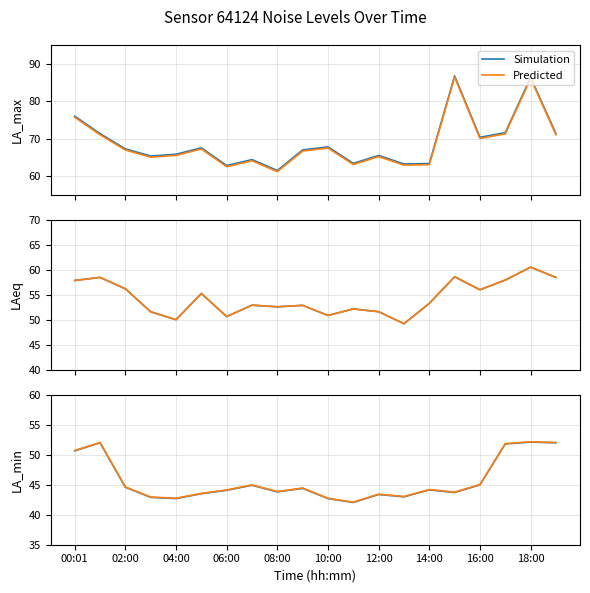

What position from the right is 16:00?

4